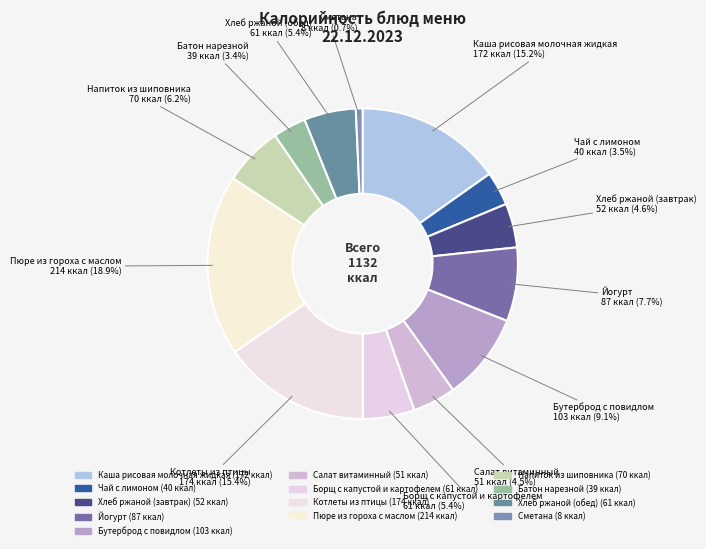

Count the number of slices in the pie.

13